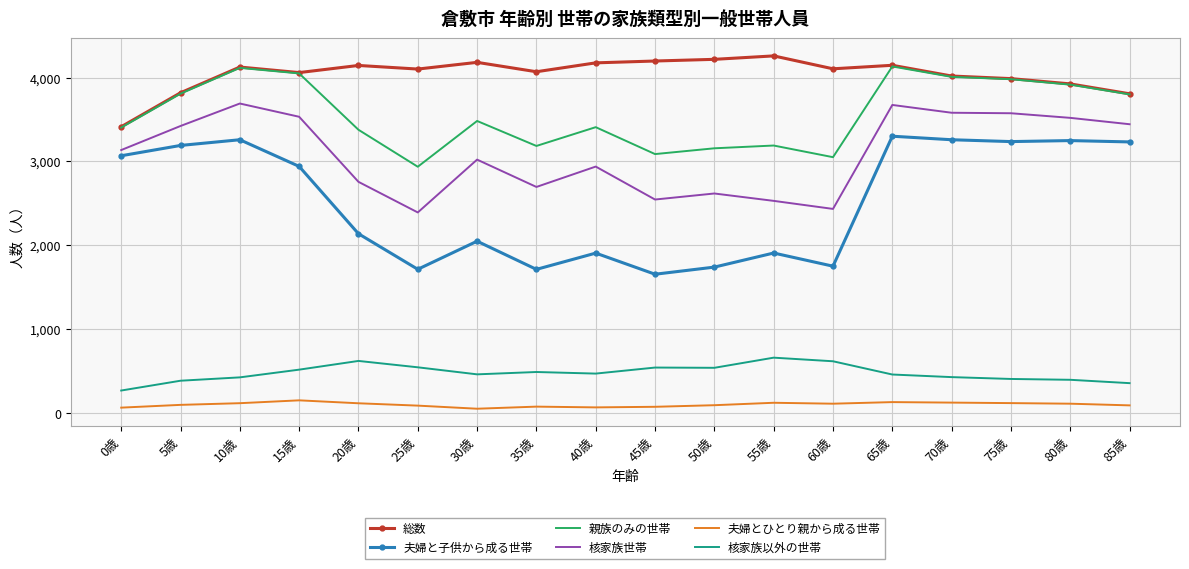

At 45歳, list the series in order from smallest to largest.

夫婦とひとり親から成る世帯, 核家族以外の世帯, 夫婦と子供から成る世帯, 核家族世帯, 親族のみの世帯, 総数